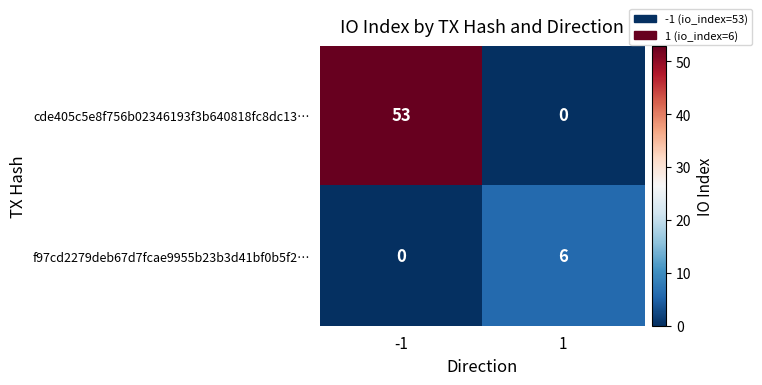

What is the approximate value of f97cd2279deb67d7fcae9955b23b3d41bf0b5f2… at 1?

6